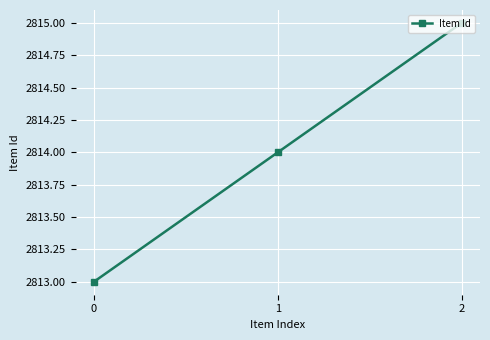

List the labels in order of value, smallest first.

0, 1, 2